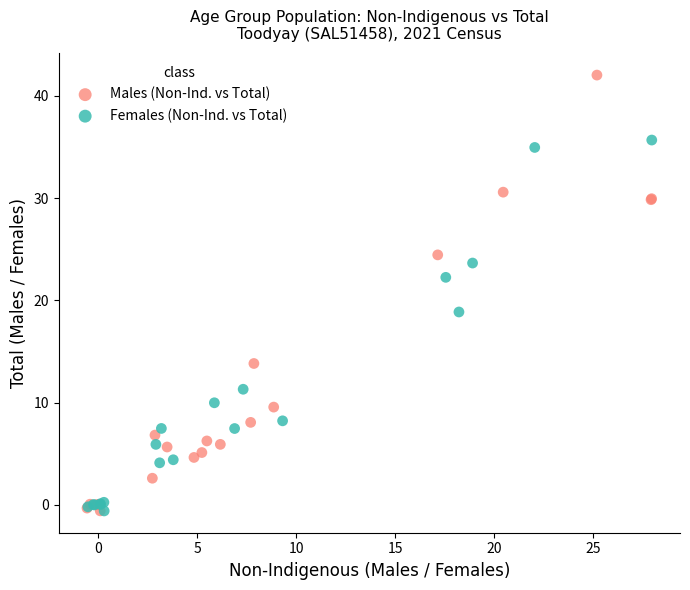

Which series contains the highest Y value?

Males (Non-Ind. vs Total)